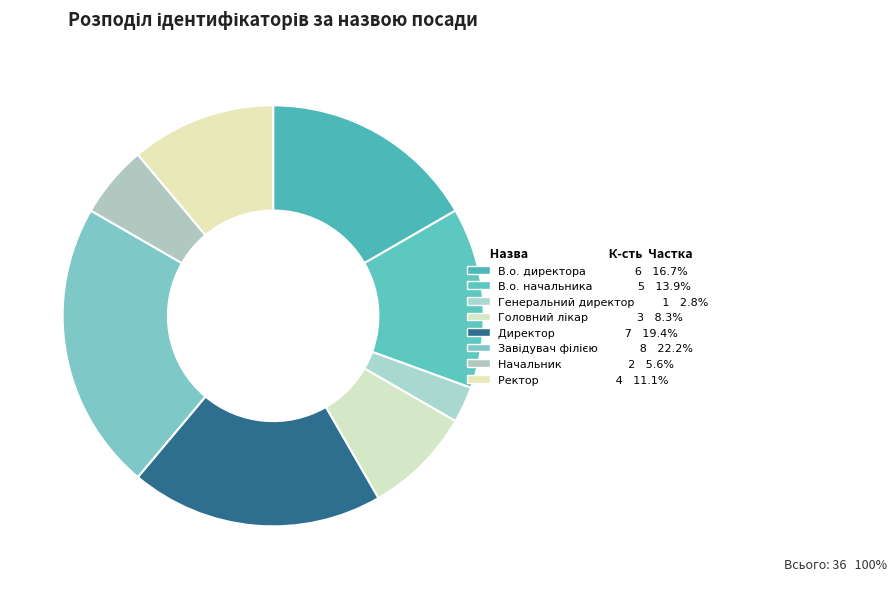

Count the number of slices in the pie.

8